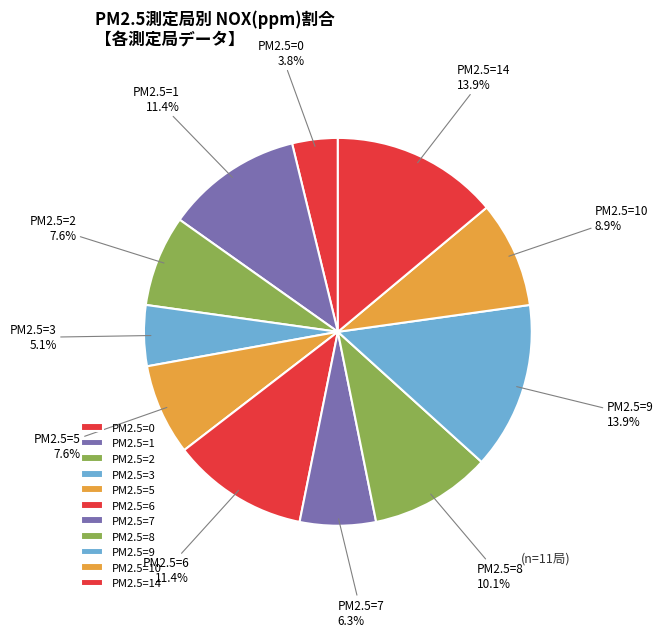

How much of the chart is everything except PM2.5=3?

94.9%